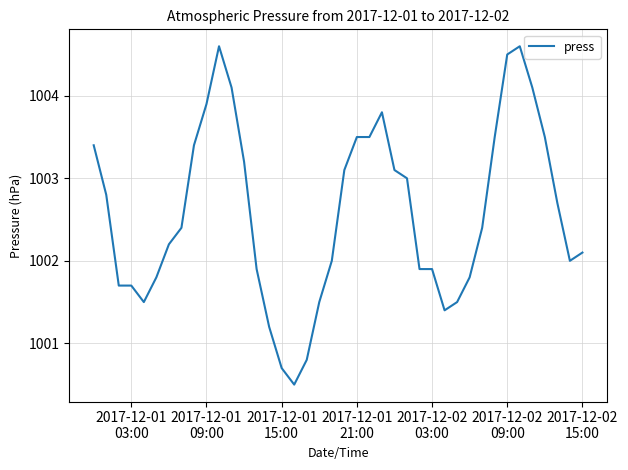

What is the difference between the maximum and minimum values?

4.1